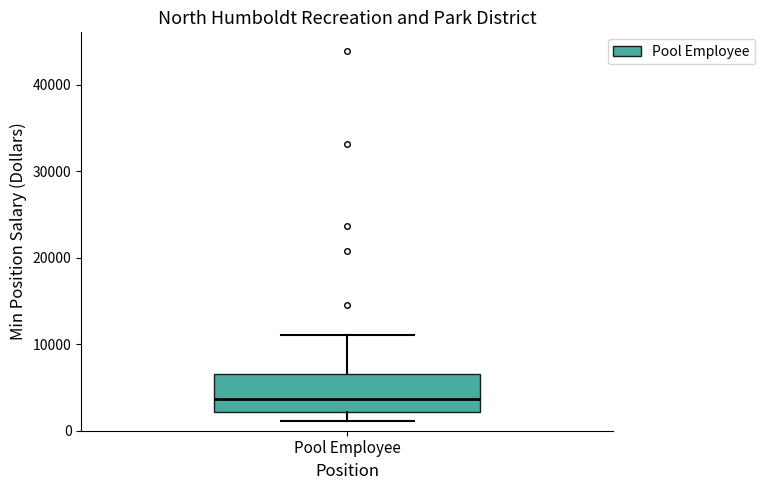

Where does the median line of the box for Pool Employee sit on the y-axis? The values are not printed on the chart, so give them approximately, as read against the axis.

4000